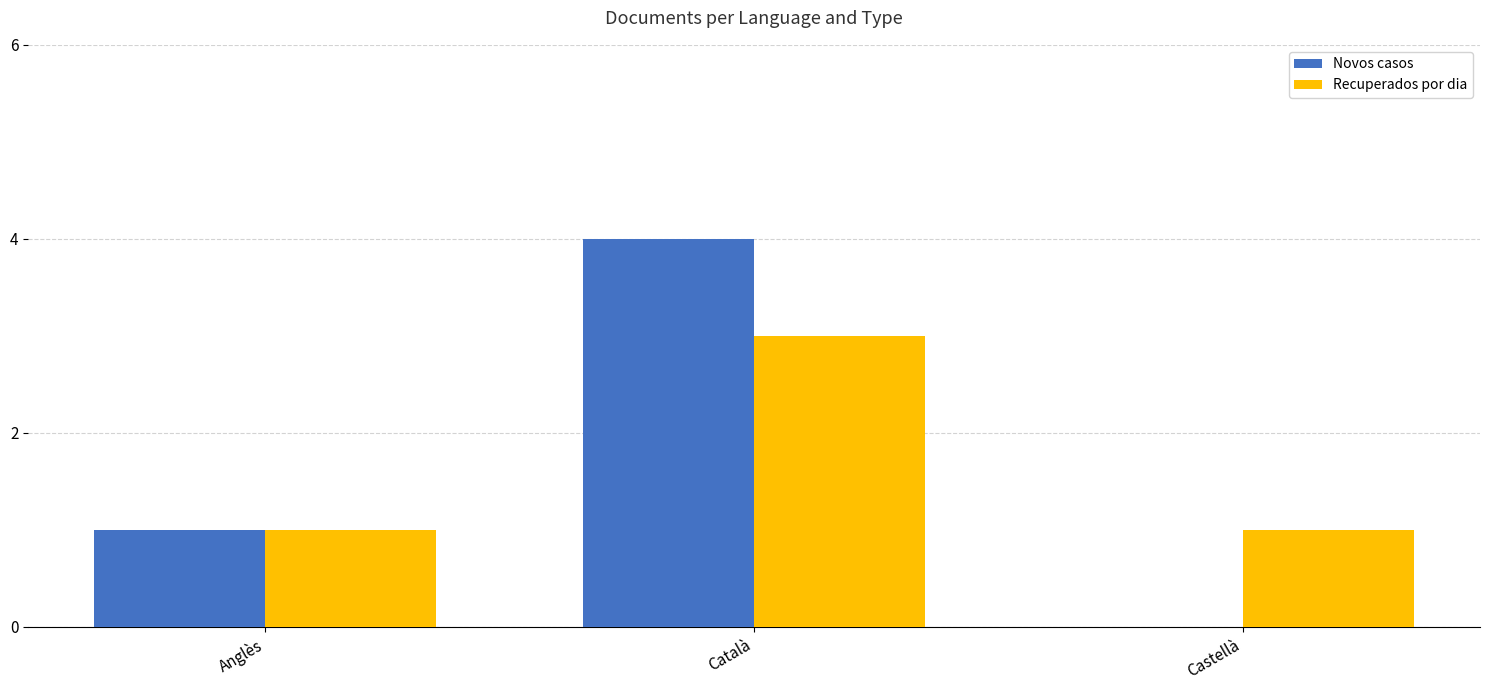

Where is Novos casos nearest to the value 2?

Anglès